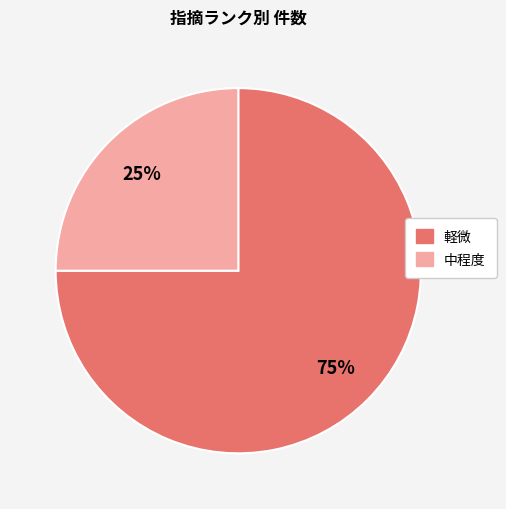

What percentage is the 軽微 slice, to the nearest percent?

75%